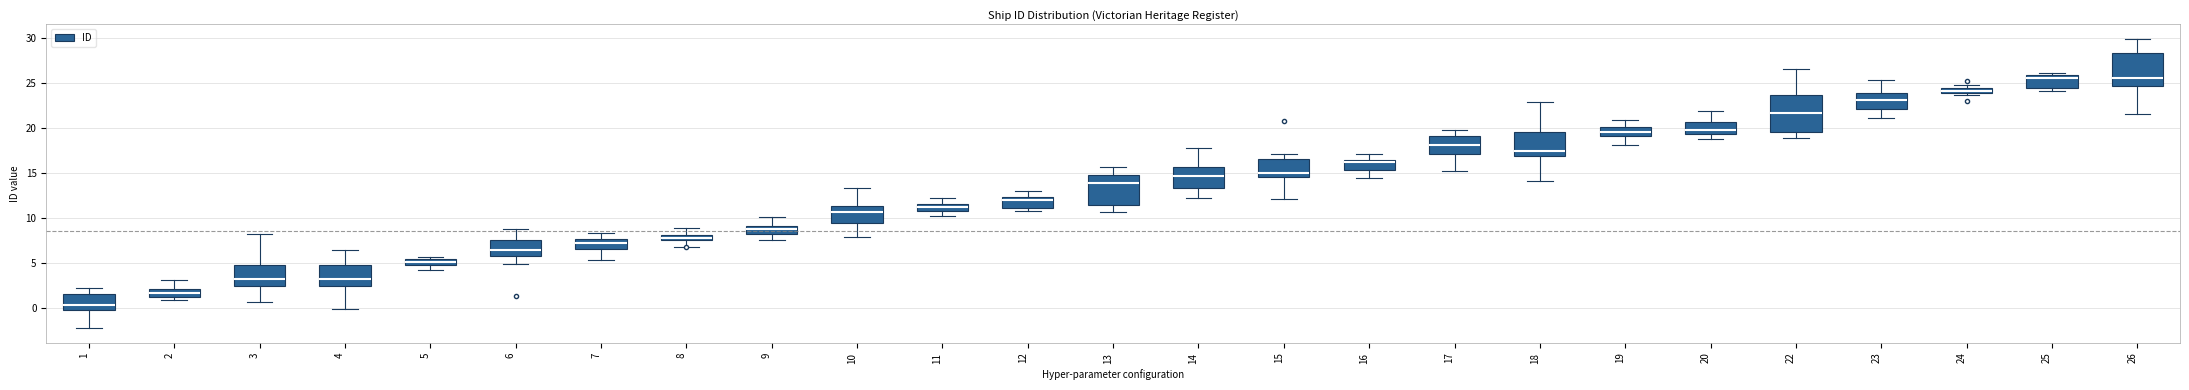

Where does the median line of the box at x = 6 sit on the y-axis? The values are not printed on the chart, so give them approximately, as read against the axis.

6.5